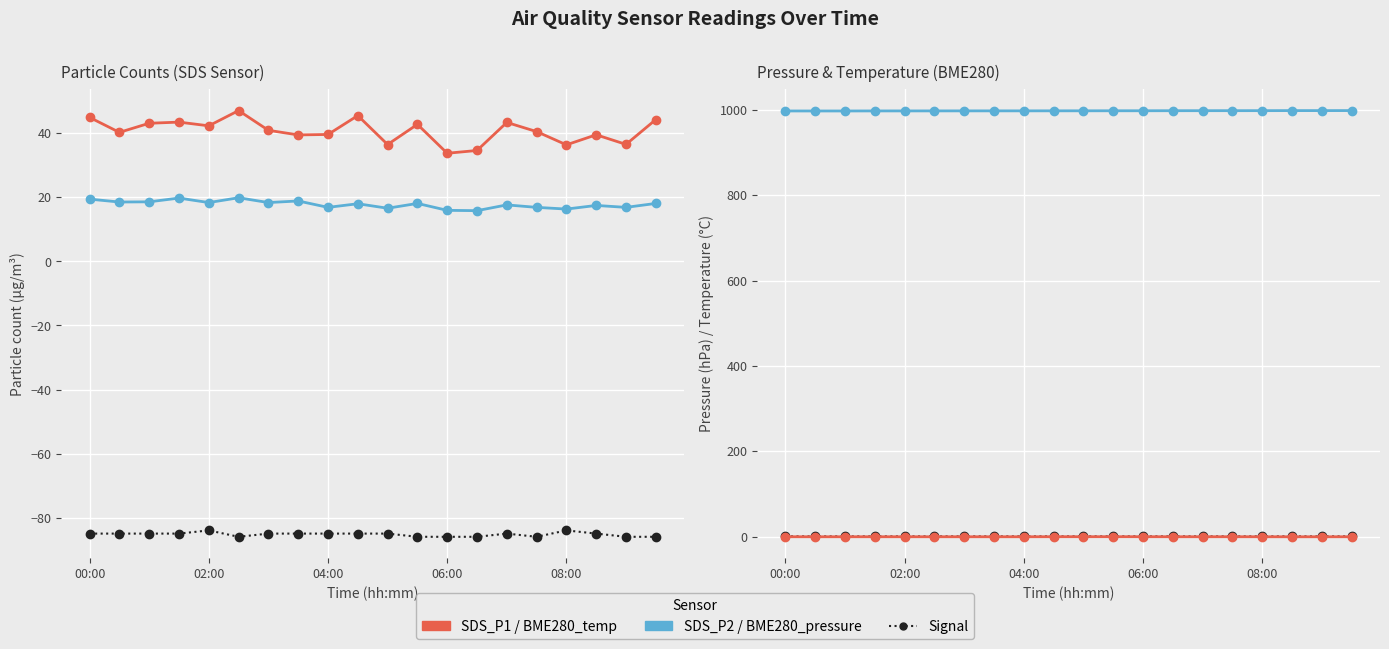

How many Signal values are between -86 and -85?

18